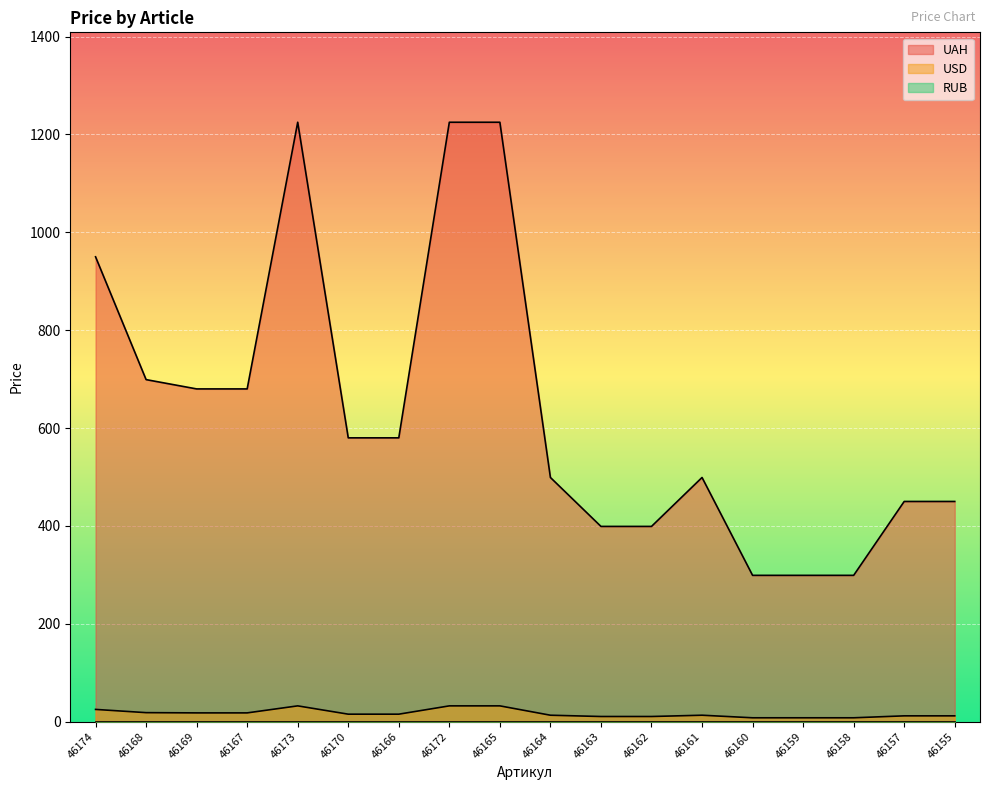

Reading left to right, extract all data points from this chart.

UAH: 46174=950.0	46168=699.0	46169=680.0	46167=680.0	46173=1225.0	46170=580.0	46166=580.0	46172=1225.0	46165=1225.0	46164=499.0	46163=399.0	46162=399.0	46161=499.0	46160=299.0	46159=299.0	46158=299.0	46157=450.0	46155=450.0
USD: 46174=25.0	46168=18.4	46169=17.9	46167=17.9	46173=32.2	46170=15.3	46166=15.3	46172=32.2	46165=32.2	46164=13.1	46163=10.5	46162=10.5	46161=13.1	46160=7.9	46159=7.9	46158=7.9	46157=11.8	46155=11.8